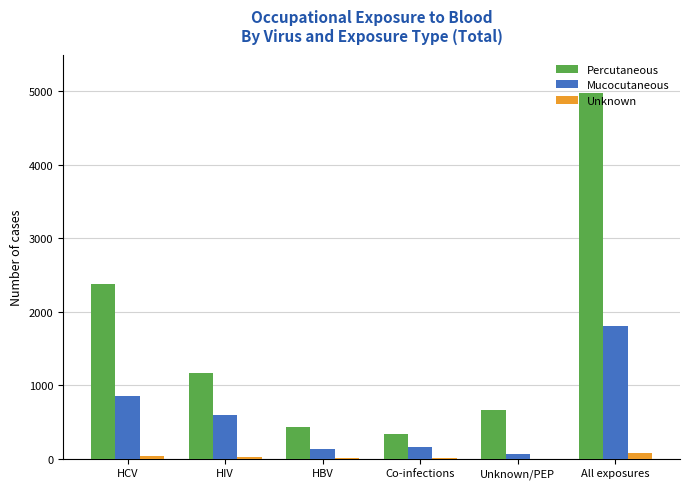

Is the value of Percutaneous at Co-infections greater than the value of Mucocutaneous at HBV?

Yes